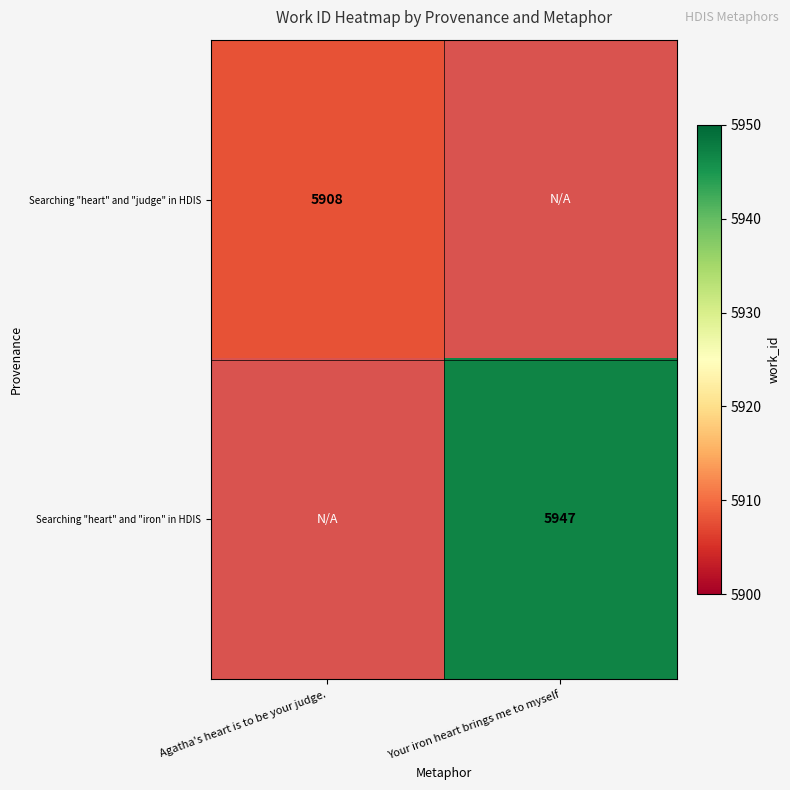

The value of Searching "heart" and "iron" in HDIS at Your iron heart brings me to myself is 1864. True or false?

False